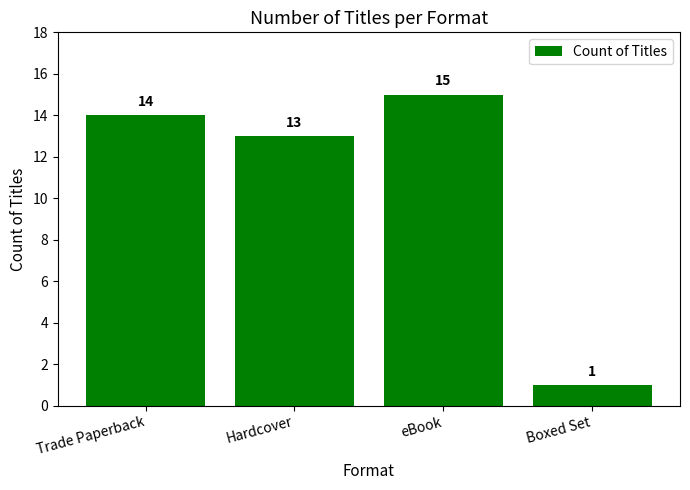

How many data points does each series have?

4